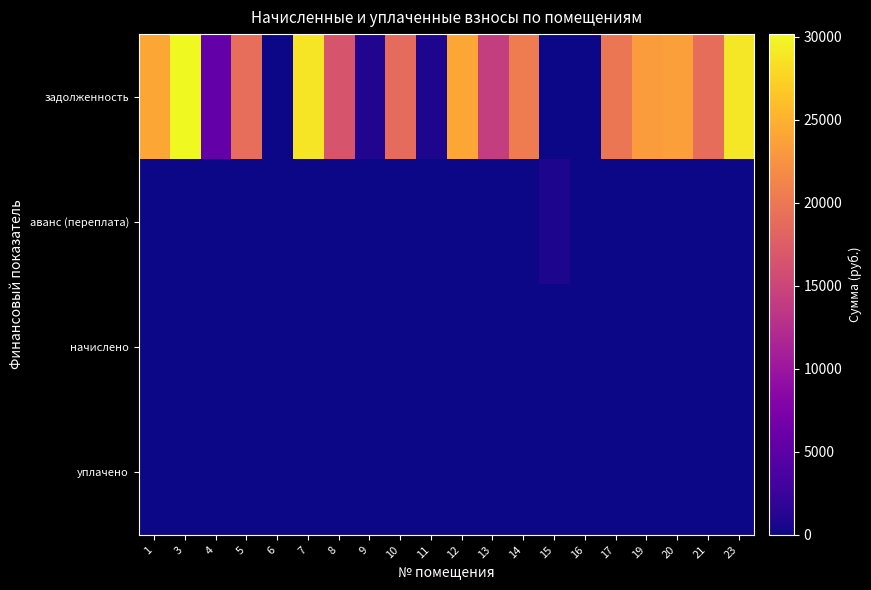

Count the number of data series in this chart.

4